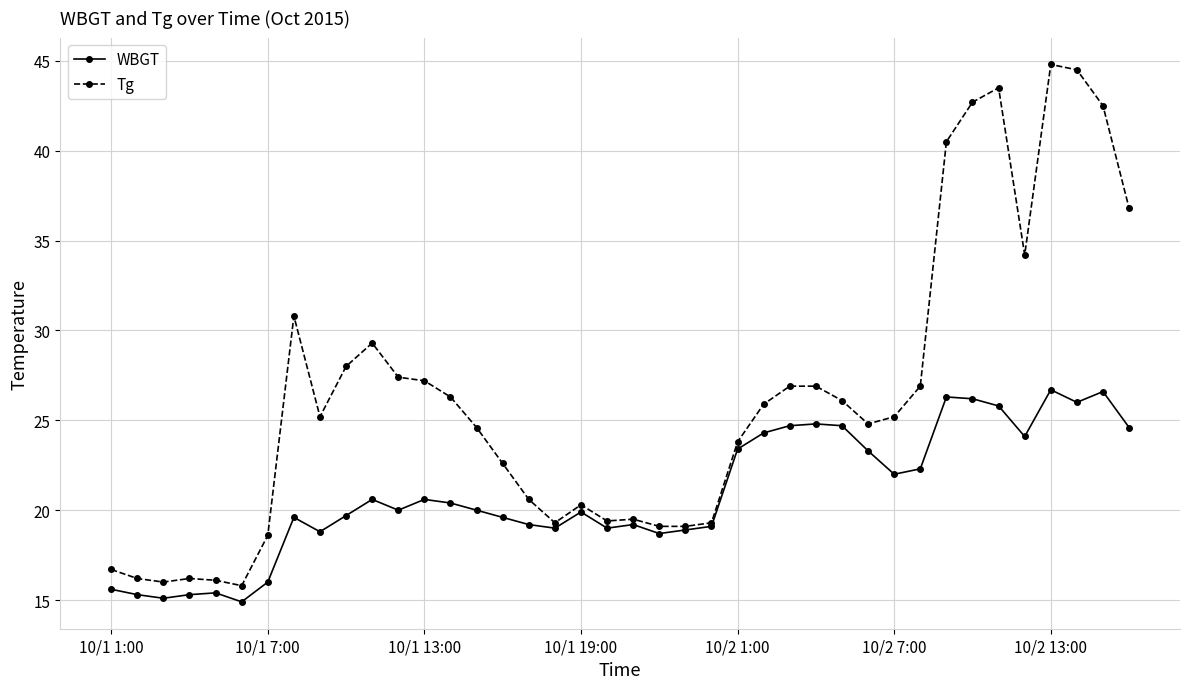

True or false: Tg has more than 1 points higher than both neighbors.

True